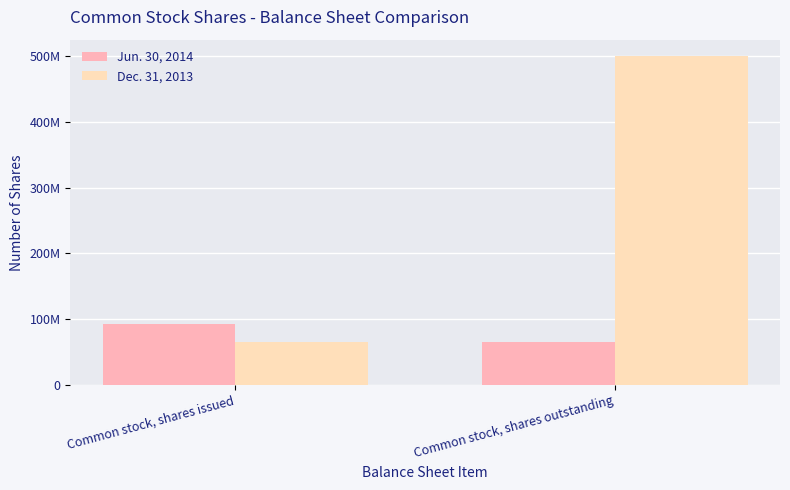

Are the bars horizontal?

No